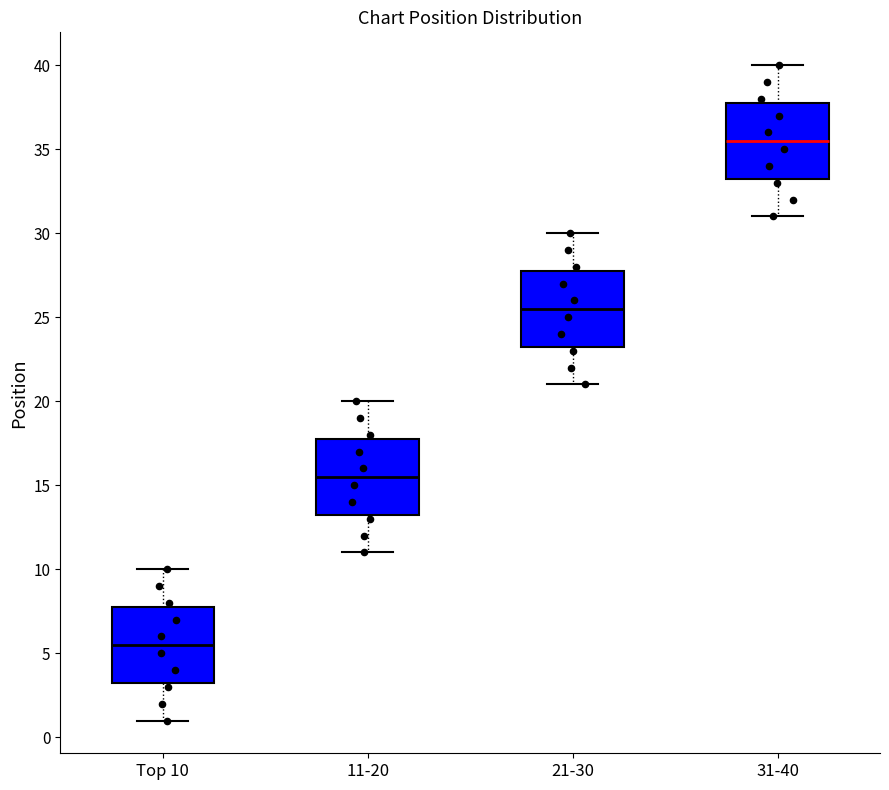

Which box has the highest median line?

31-40